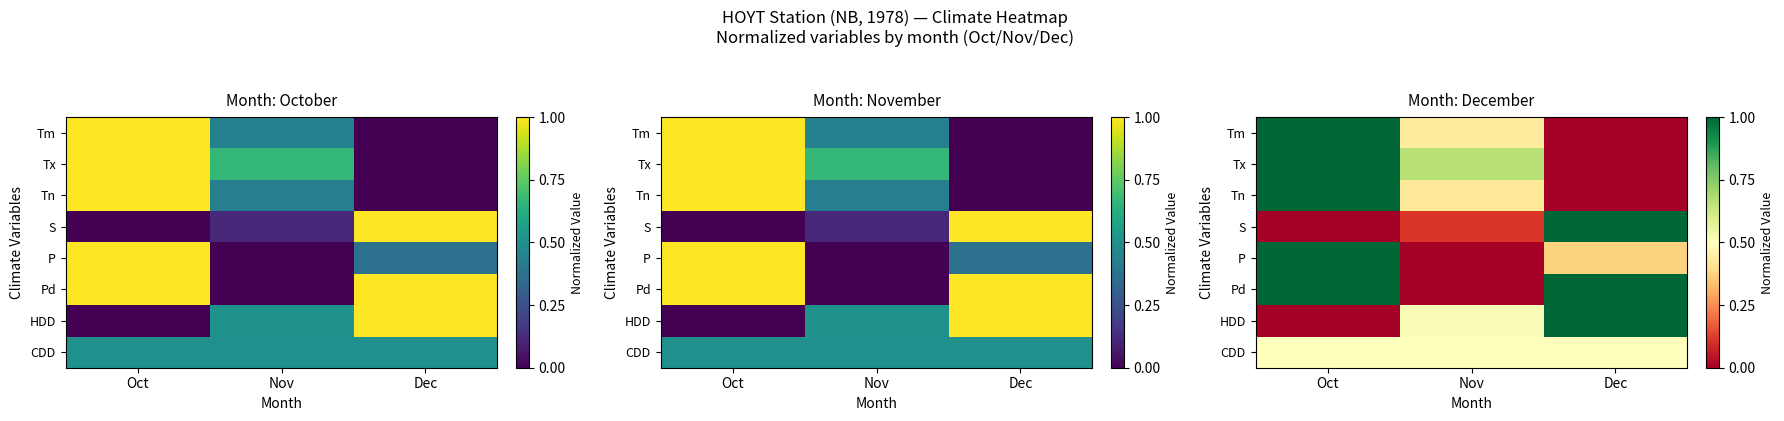

The Tx series shows 0.4 at Dec. True or false?

False